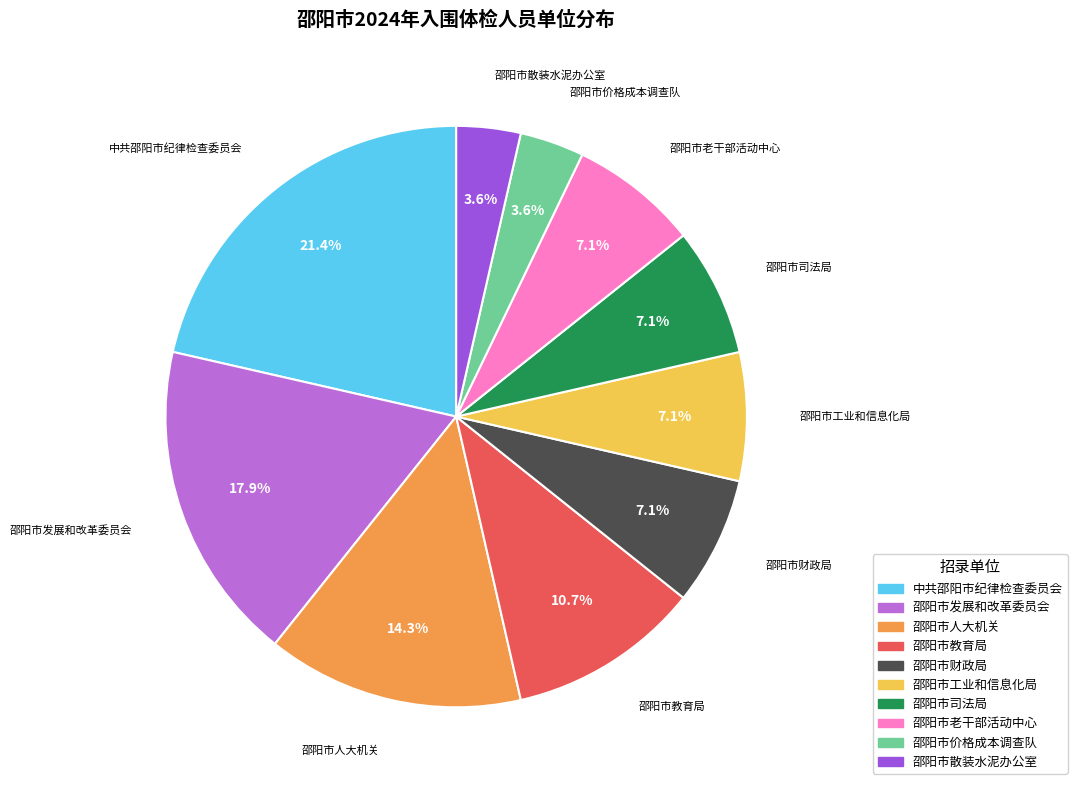

To the nearest percent, what percentage of the pie is 邵阳市工业和信息化局?

7%